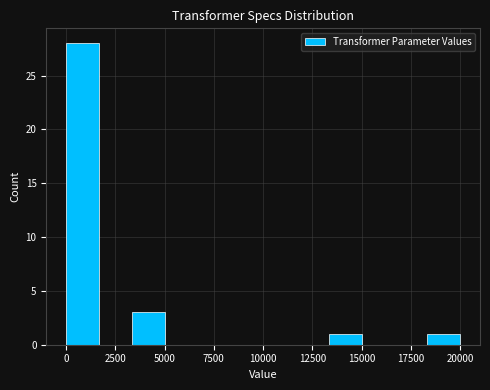

Read against the x-axis, roughly where is the centre of the tallest bar?

1000